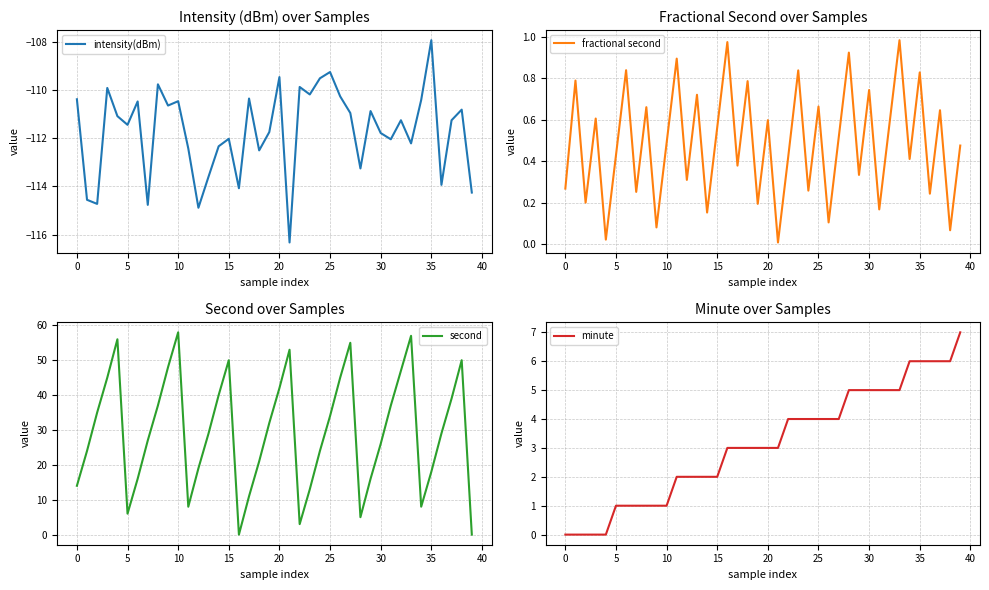

What is the total value across all series at 24?

-81.3